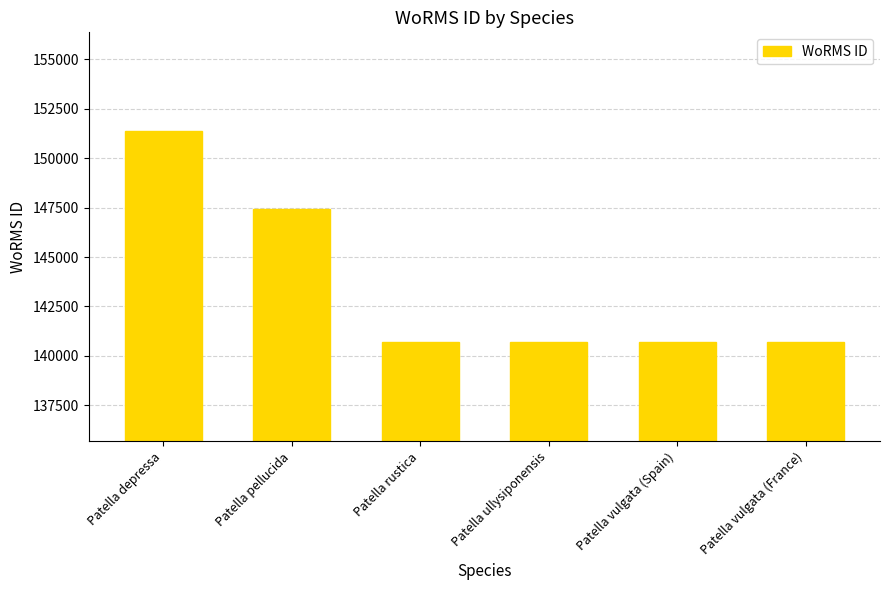

Which label corresponds to the largest value in the chart?

Patella depressa